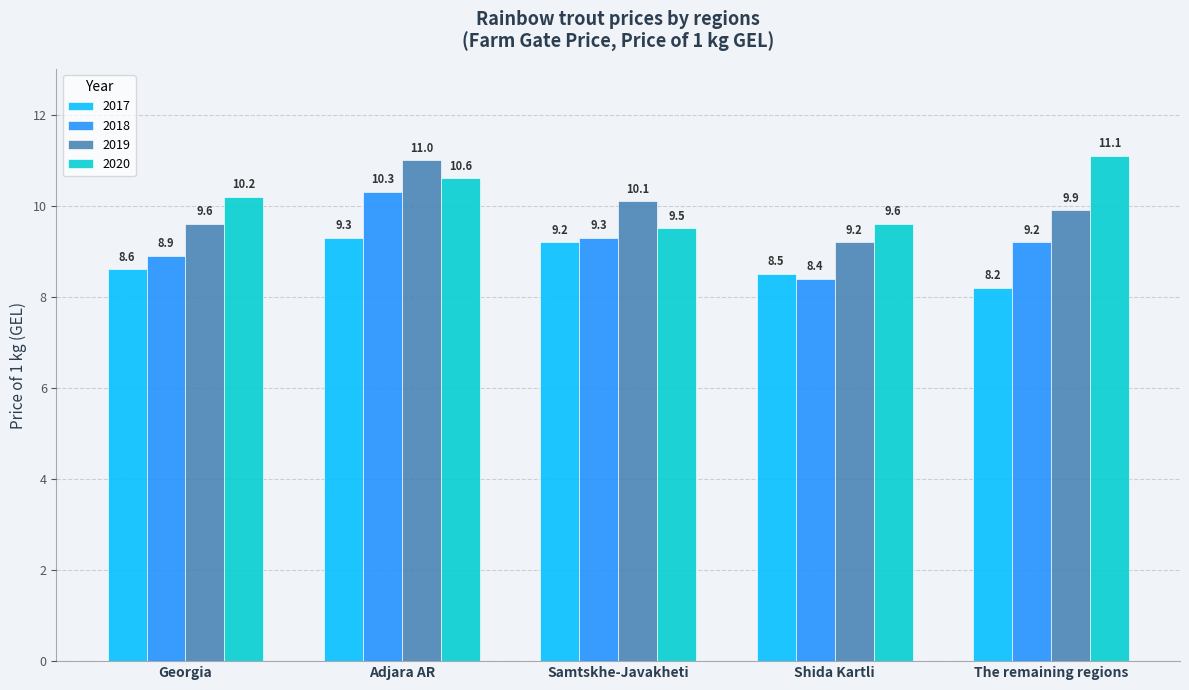

What are all the series names shown in the legend?

2017, 2018, 2019, 2020